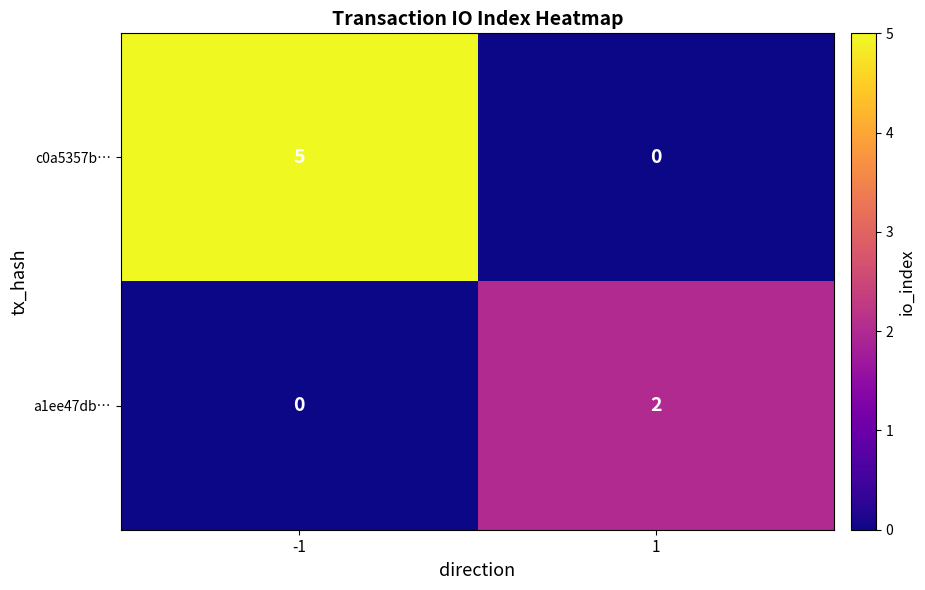

Between -1 and 1, which series saw the biggest shift?

c0a5357b…